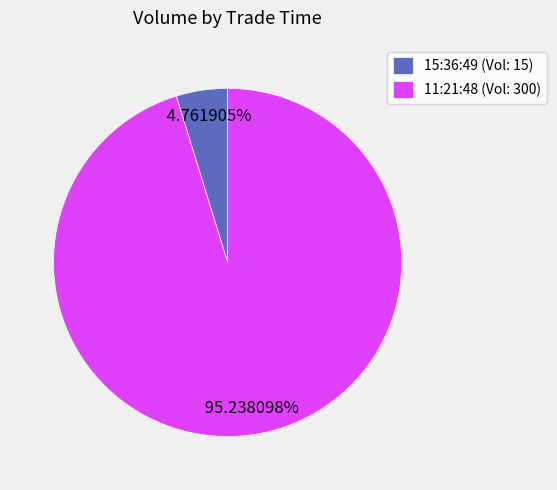

Is the sum of 11:21:48 (Vol: 300) and 15:36:49 (Vol: 15) greater than half?

Yes